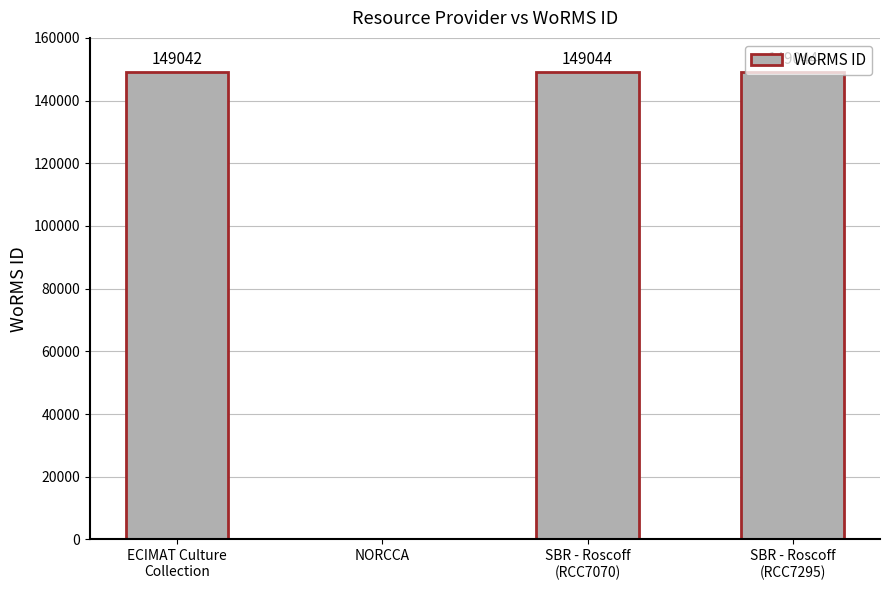

True or false: the data shows 0 at NORCCA.

True